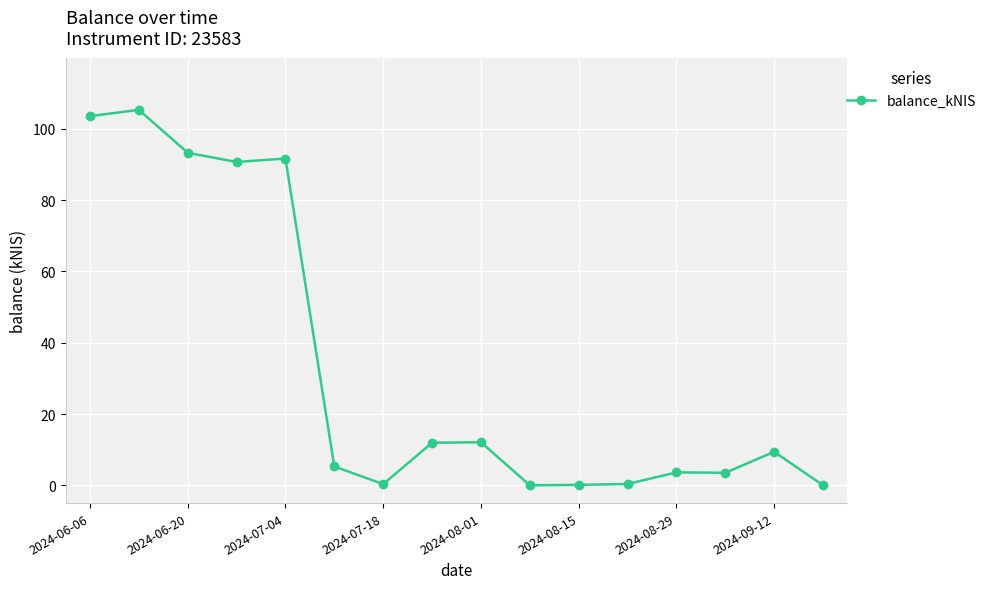

How many categories are shown in the chart?

16